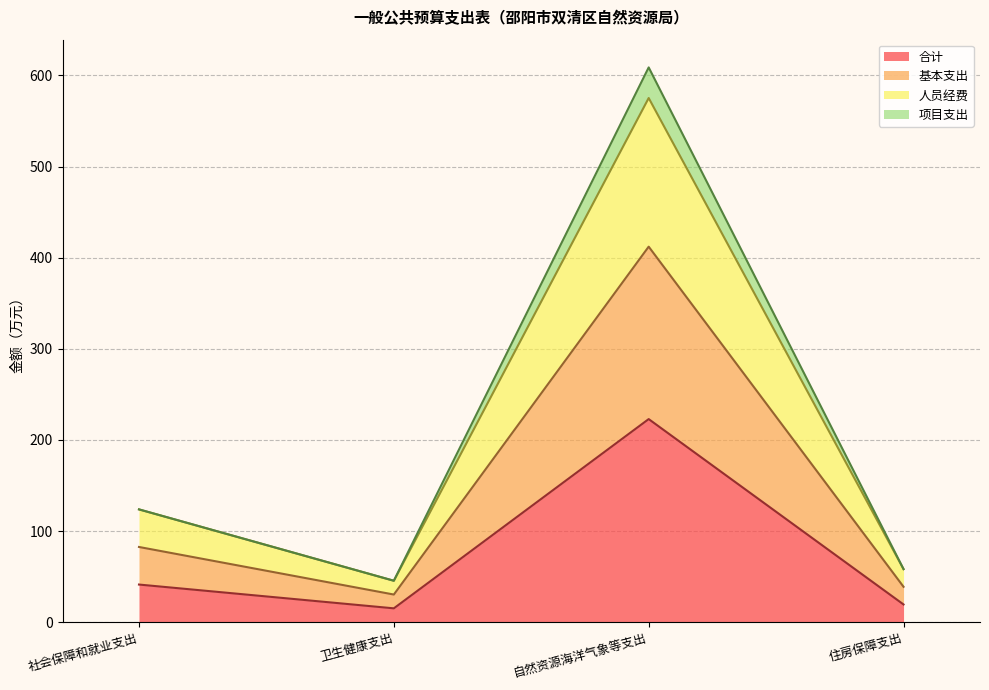

What is the maximum value for 合计?

222.8